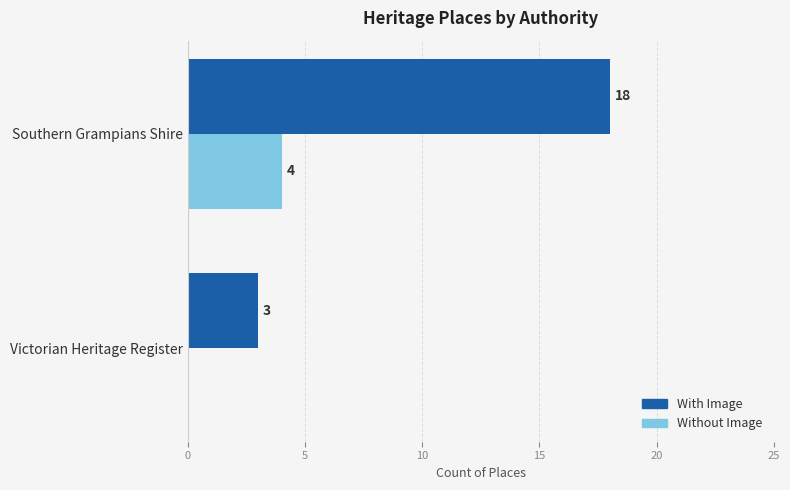

Is the value of Without Image at Southern Grampians Shire greater than the value of With Image at Southern Grampians Shire?

No